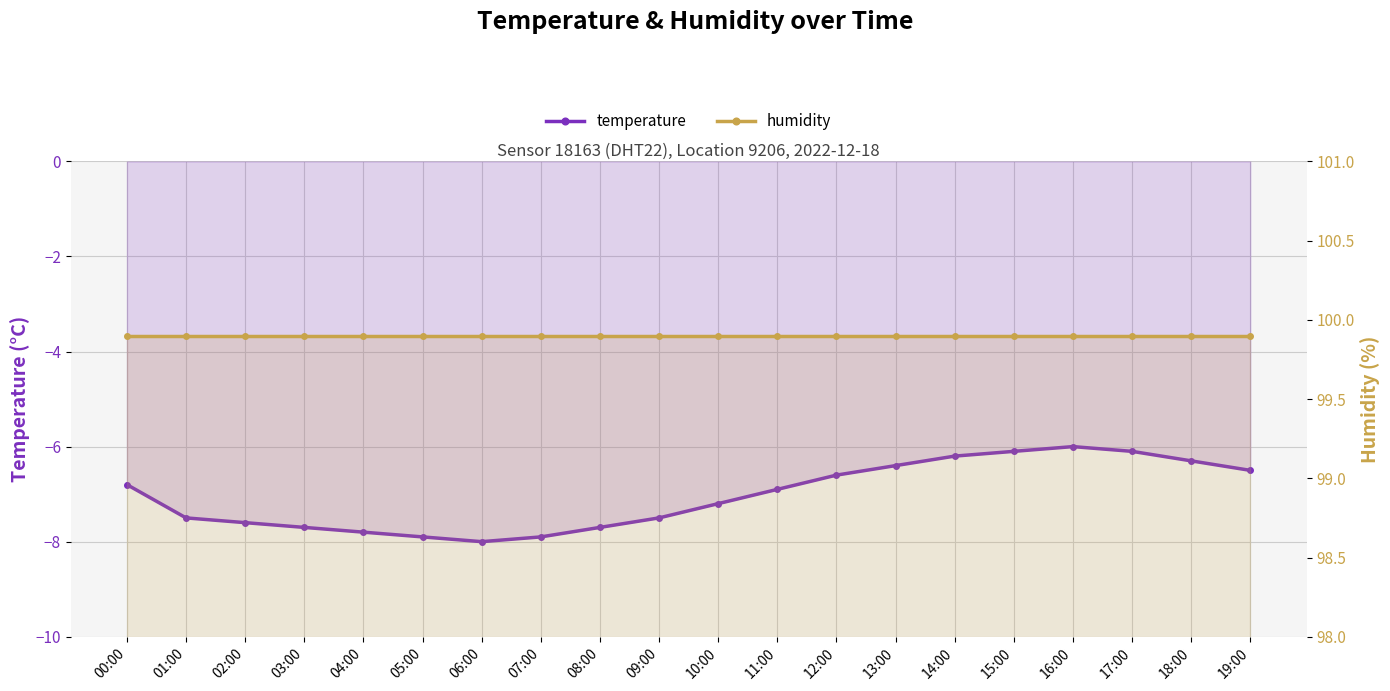

Is the value of temperature at 09:00 greater than the value of humidity at 10:00?

No